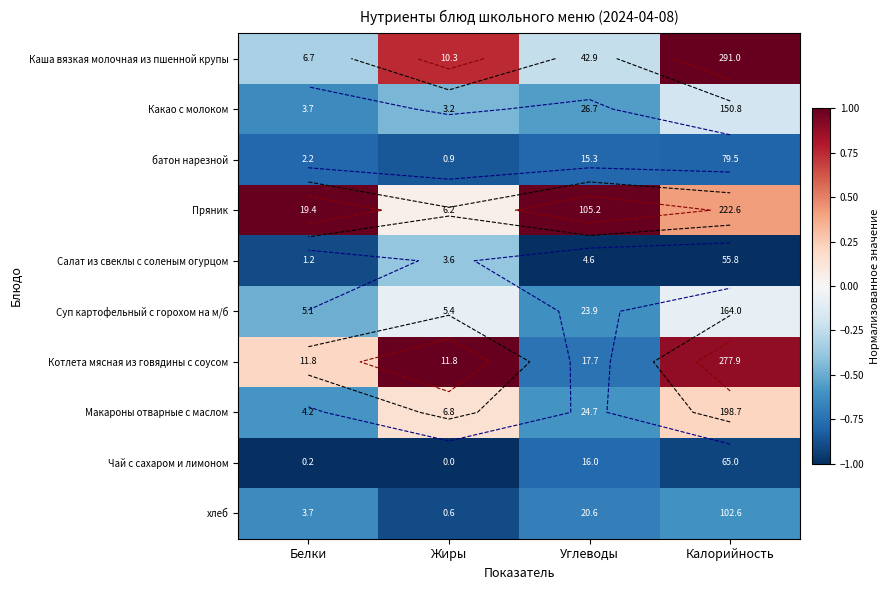

At Калорийность, list the series in order from largest to smallest.

Каша вязкая молочная из пшенной крупы, Котлета мясная из говядины с соусом, Пряник, Макароны отварные с маслом, Суп картофельный с горохом на м/б, Какао с молоком, хлеб, батон нарезной, Чай с сахаром и лимоном, Салат из свеклы с соленым огурцом